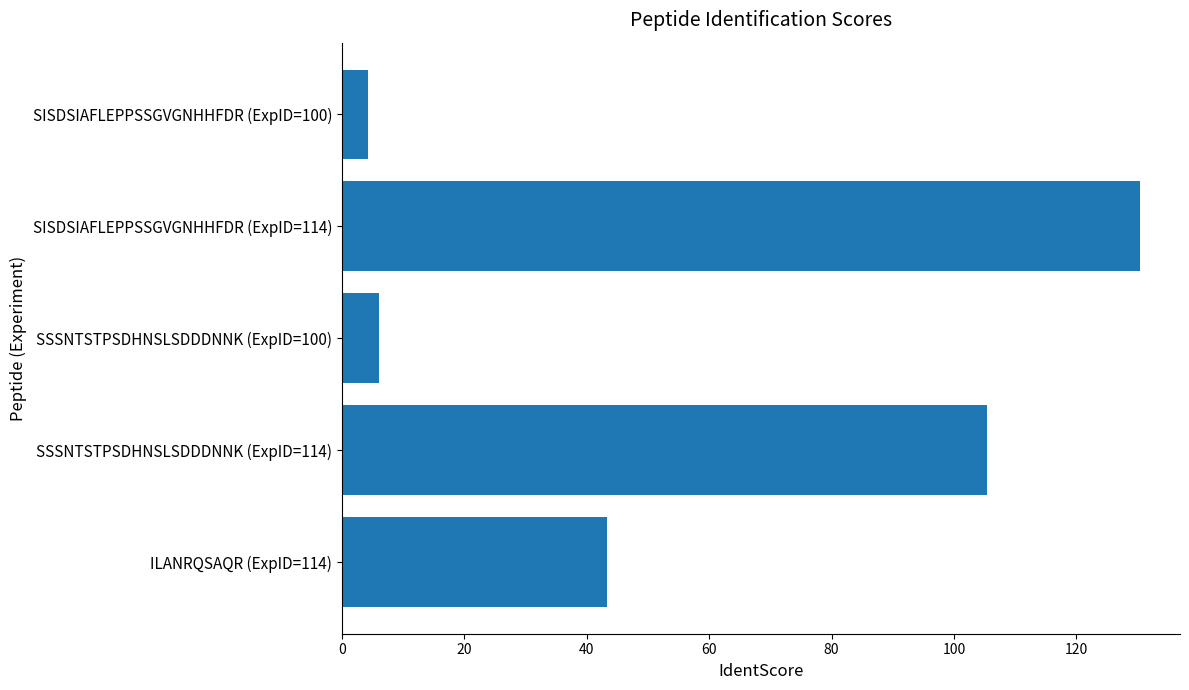

The chart shows a value of 25.1 at SSSNTSTPSDHNSLSDDDNNK (ExpID=114). True or false?

False